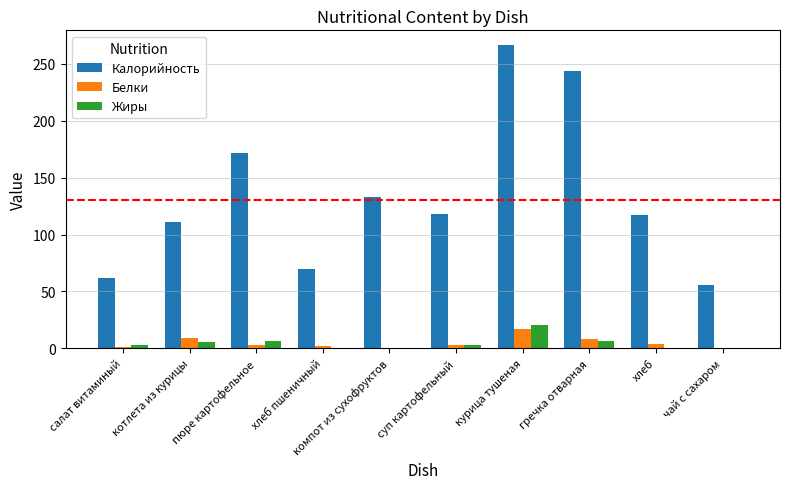

True or false: Калорийность has a value of 44.3 at хлеб.

False